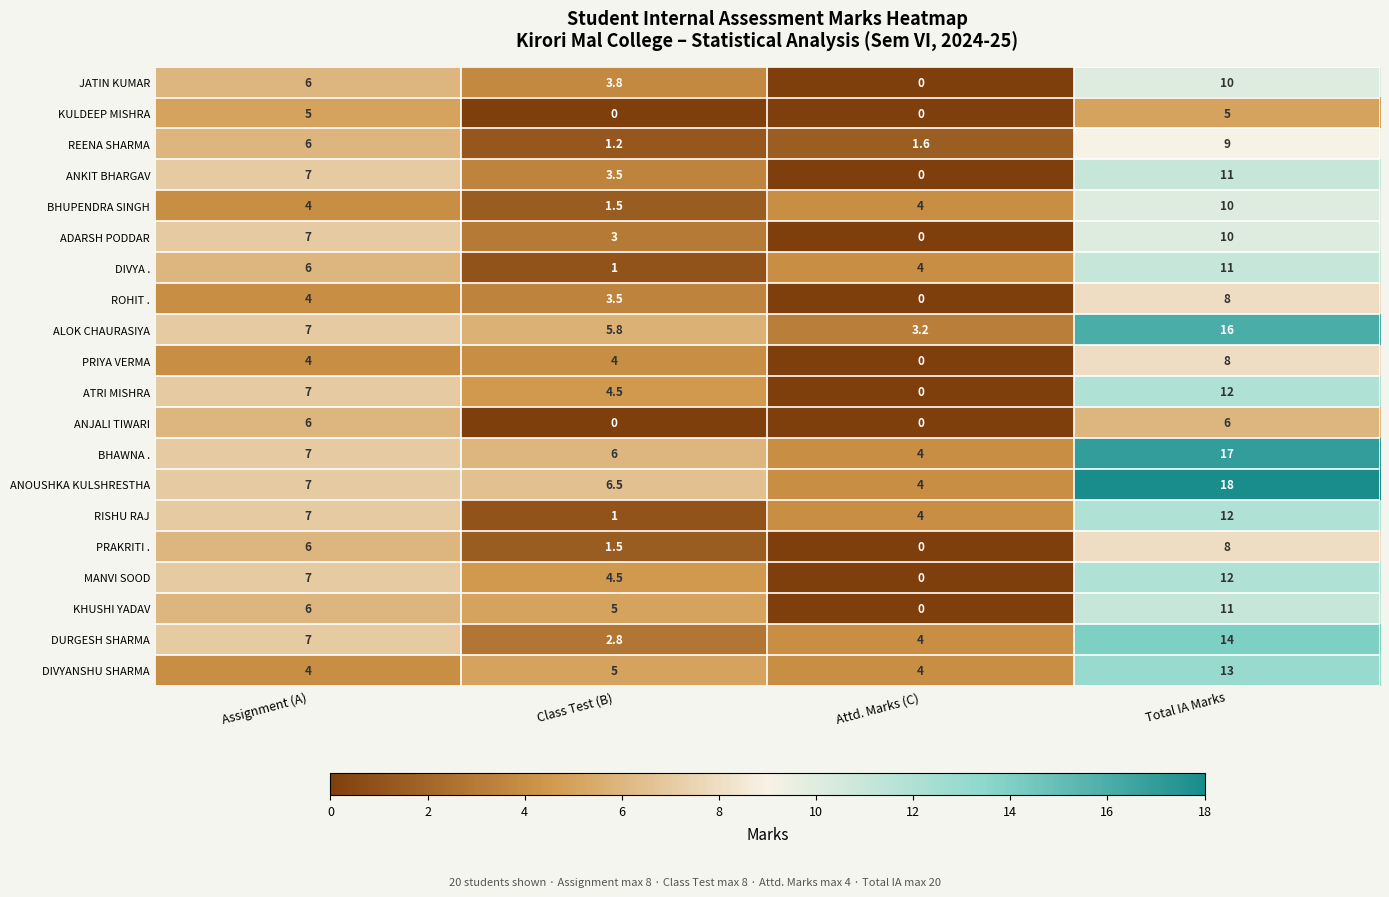

Read the RISHU RAJ value at Class Test (B).

1.0